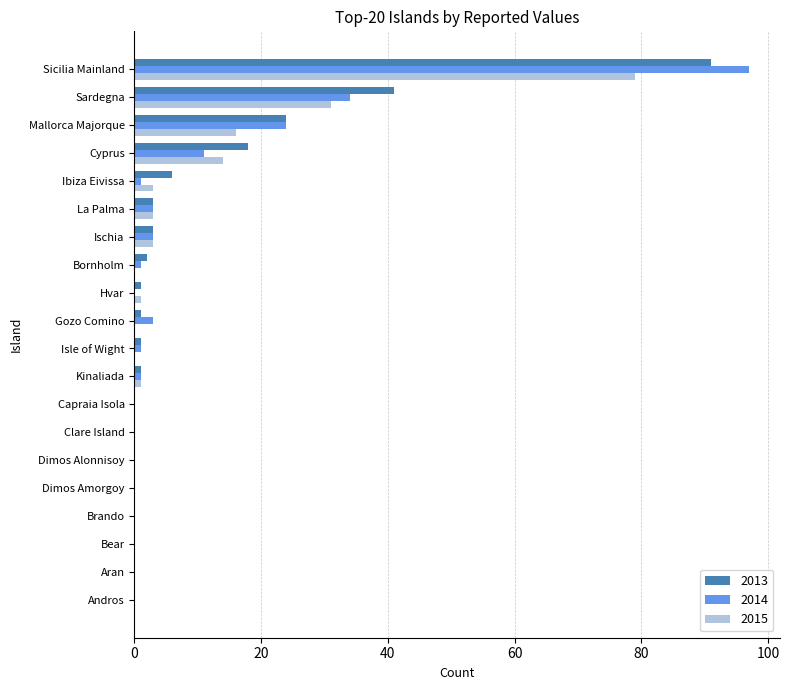

True or false: 2015 has a value of 0 at Bornholm.

True